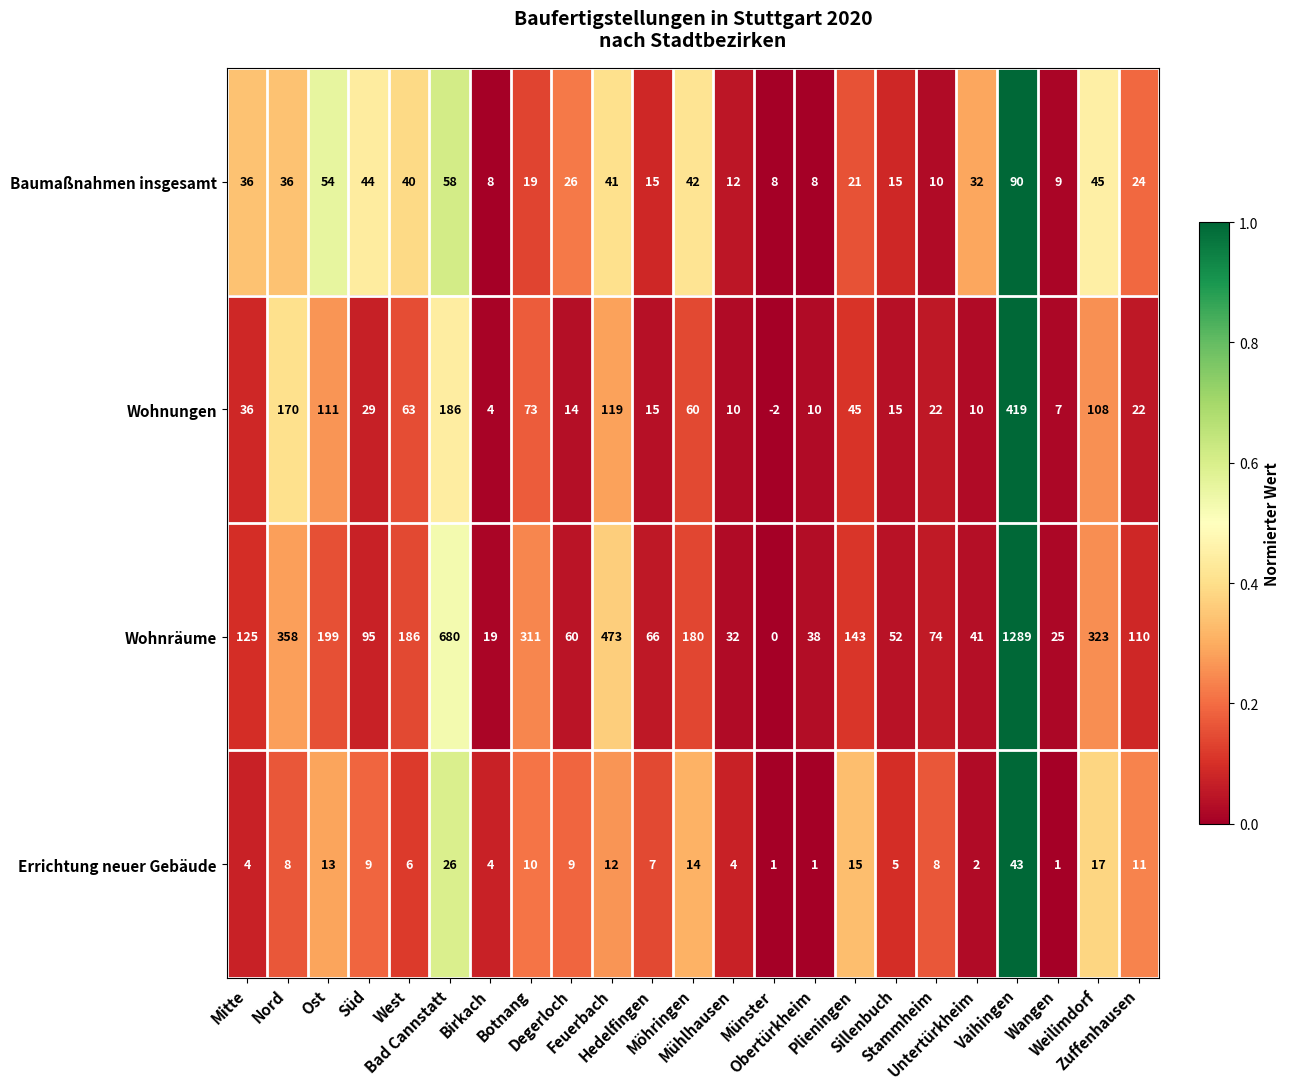

Which series has the widest spread of values?

Wohnräume